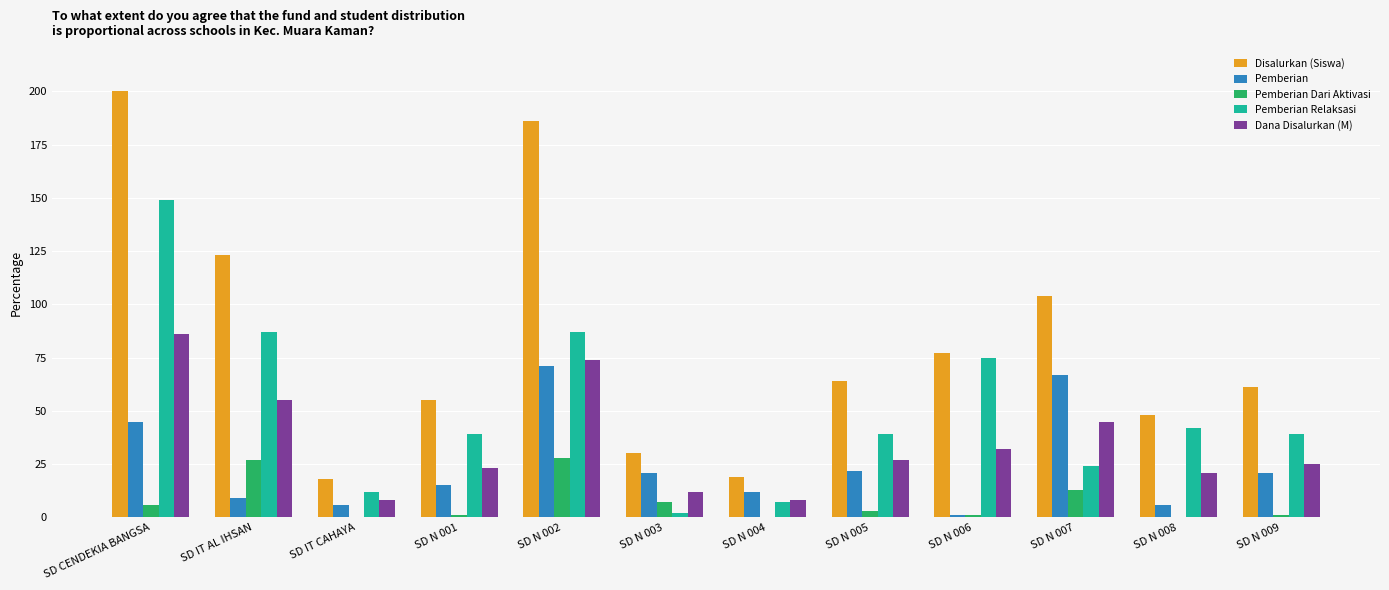

The value of Pemberian at SD CENDEKIA BANGSA is 45. True or false?

True